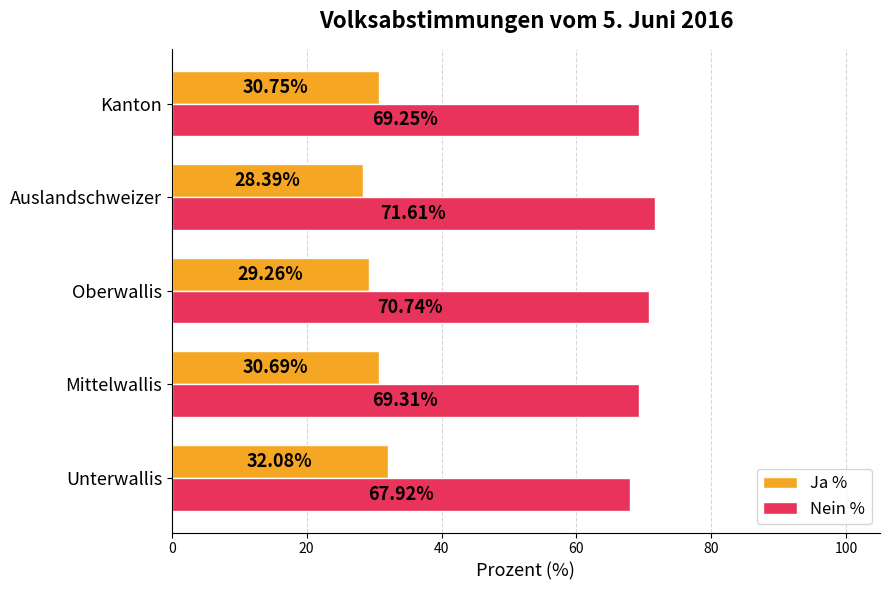

What is the difference between the maximum and minimum values in the Nein % series?

3.7